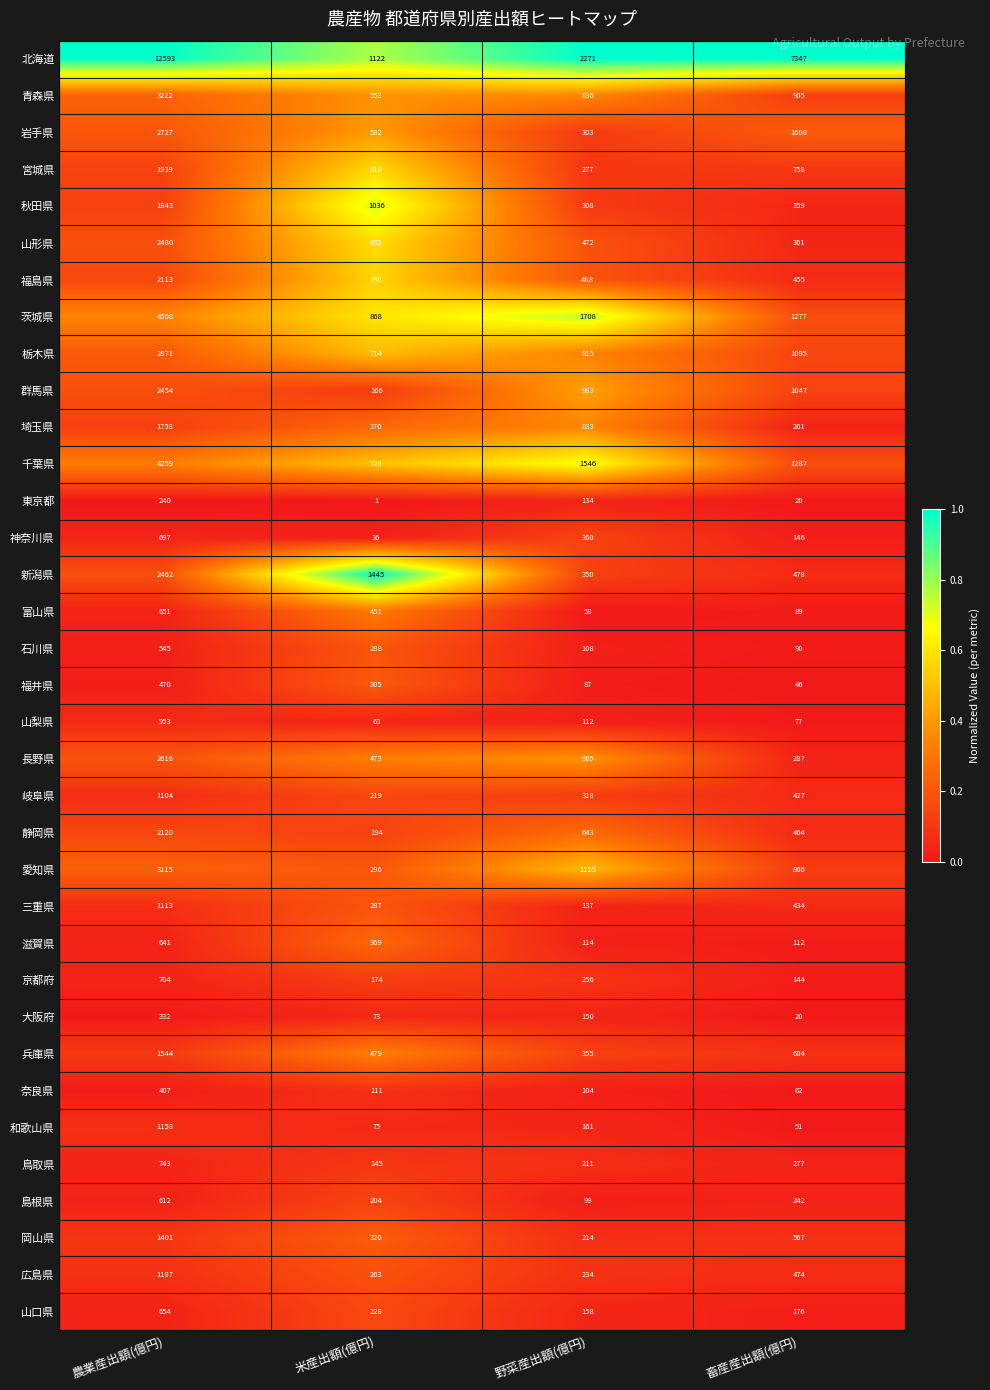

Rank the categories by 大阪府 value from highest to lowest.

農業産出額(億円), 野菜産出額(億円), 米産出額(億円), 畜産産出額(億円)